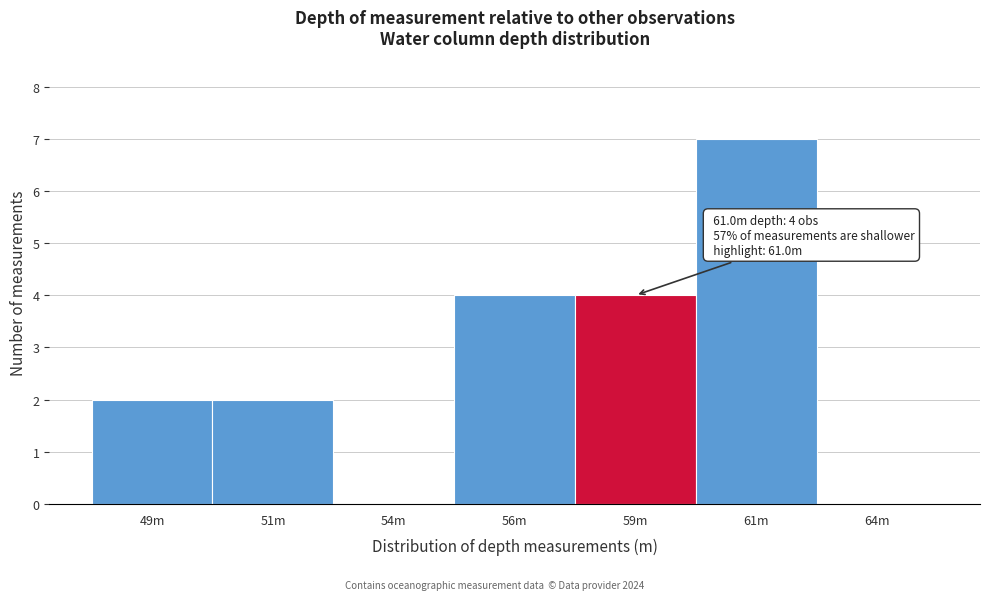

Reading left to right, list all the values displayed in this chart.

49m=2	51m=2	54m=0	56m=4	59m=4	61m=7	64m=0